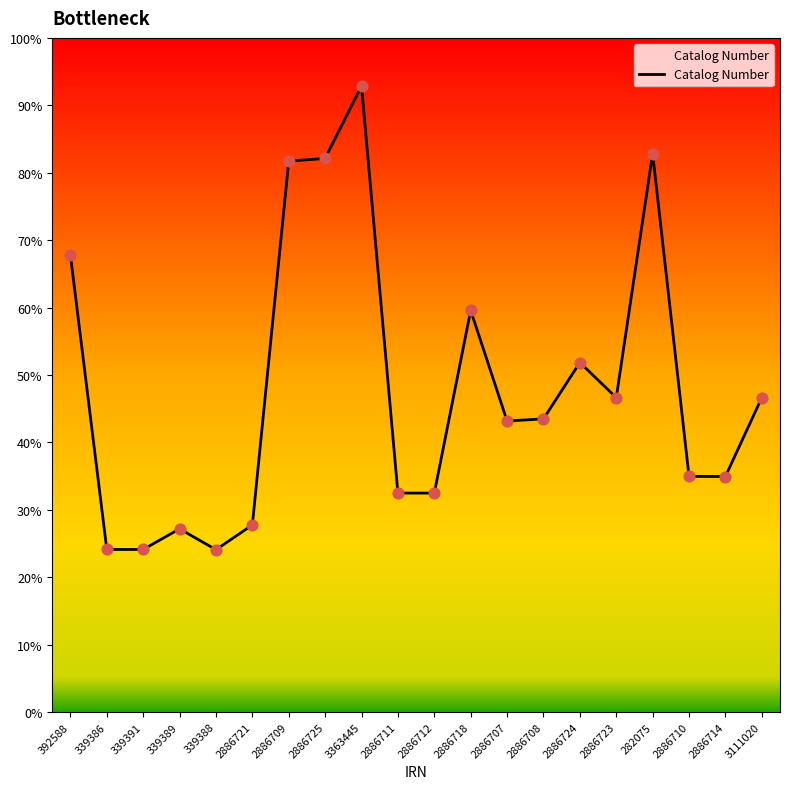

Does the chart have visible grid lines?

No